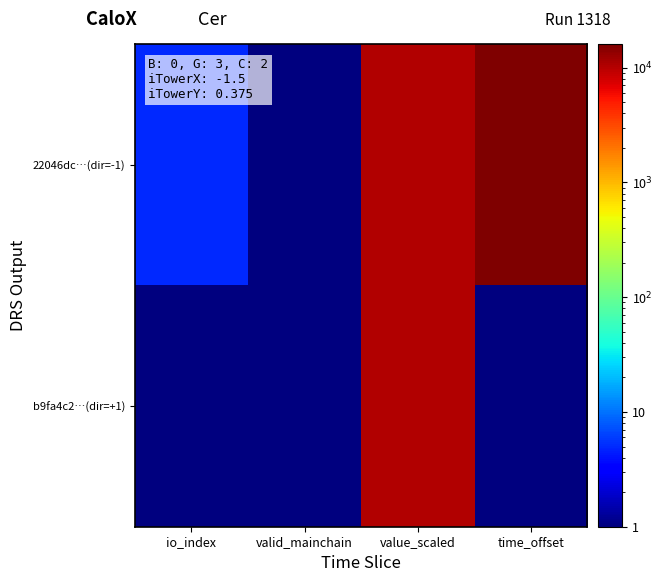

At valid_mainchain, list the series in order from largest to smallest.

22046dc…(dir=-1), b9fa4c2…(dir=+1)